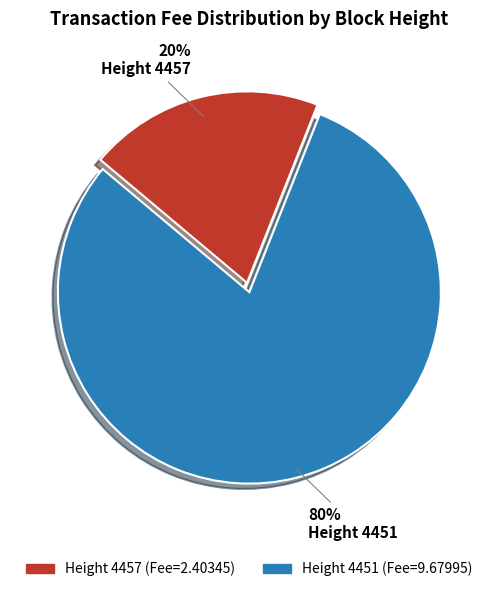

Count the number of slices in the pie.

2